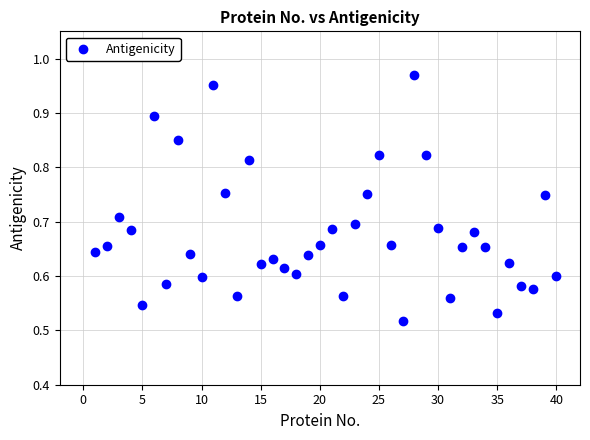

What is the range of X values (max minus min)?

39.0